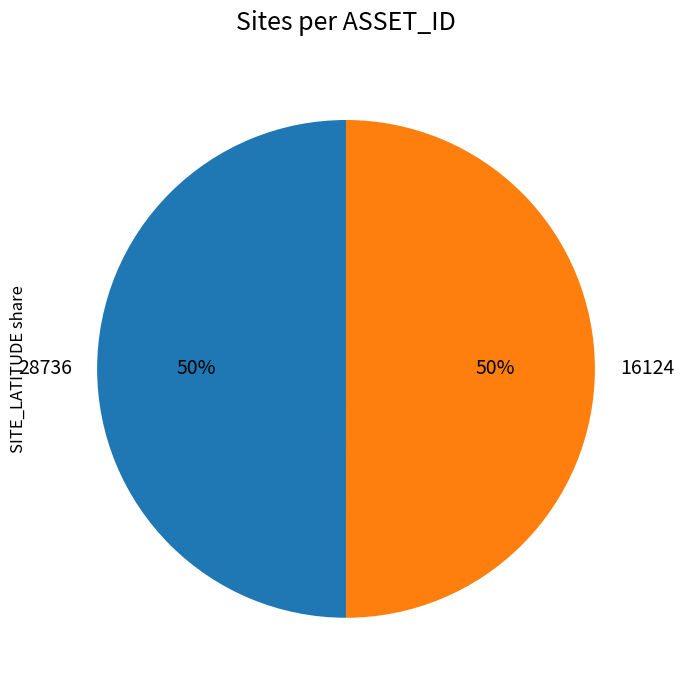

Is it true that 28736 is 44% of the pie?

False